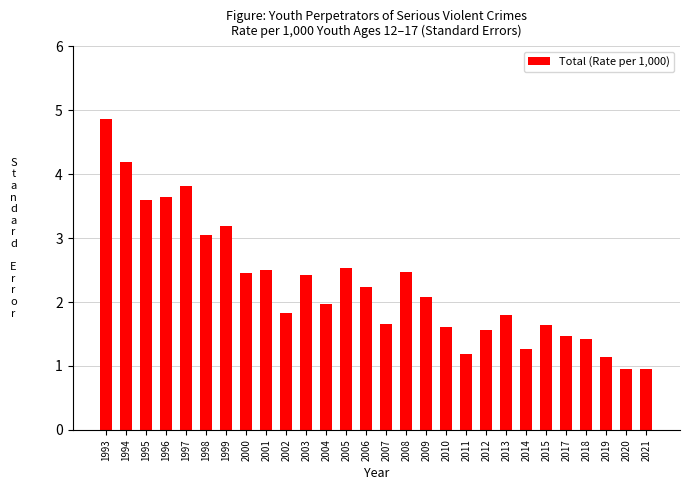

What is the change in value from 1993 to 2010?

-3.2